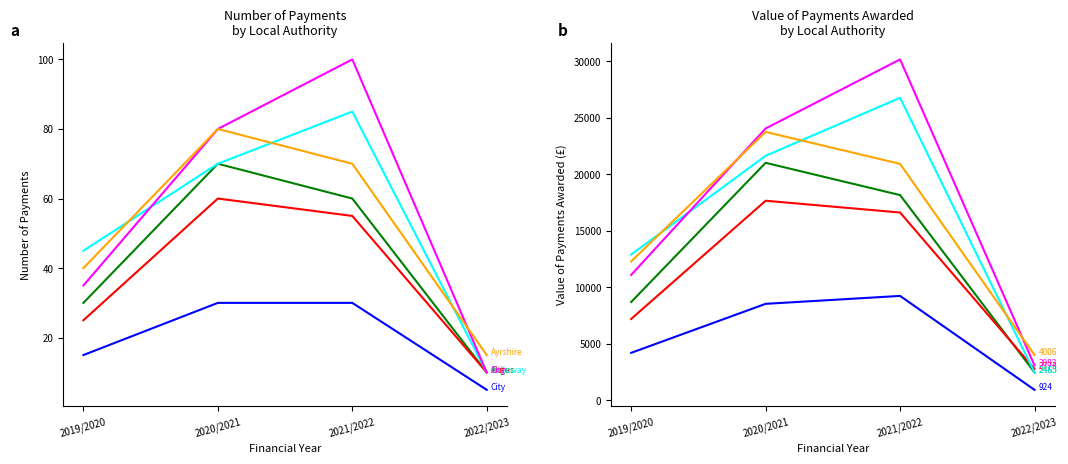

What is the spread (max minus min) of values at 2020/2021?

15524